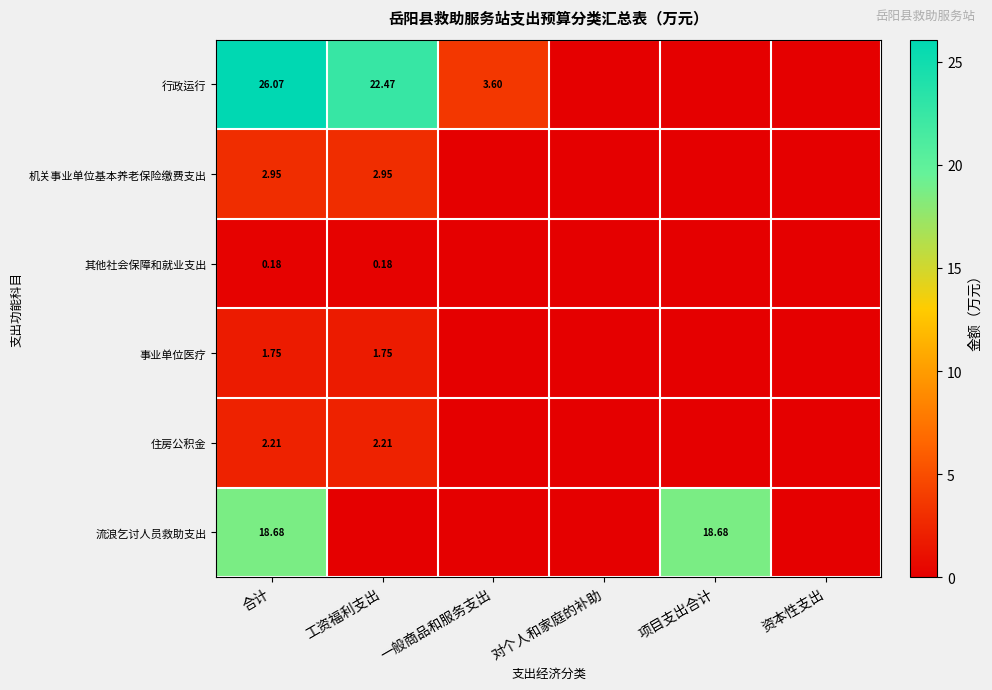

What is the average value of the 其他社会保障和就业支出 series?

0.1